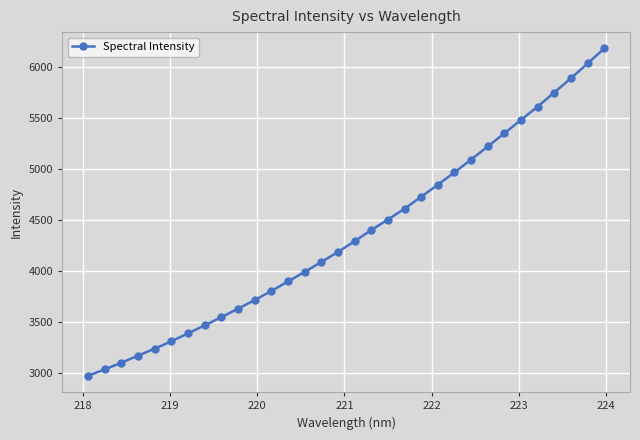

What is the average value?

4359.5